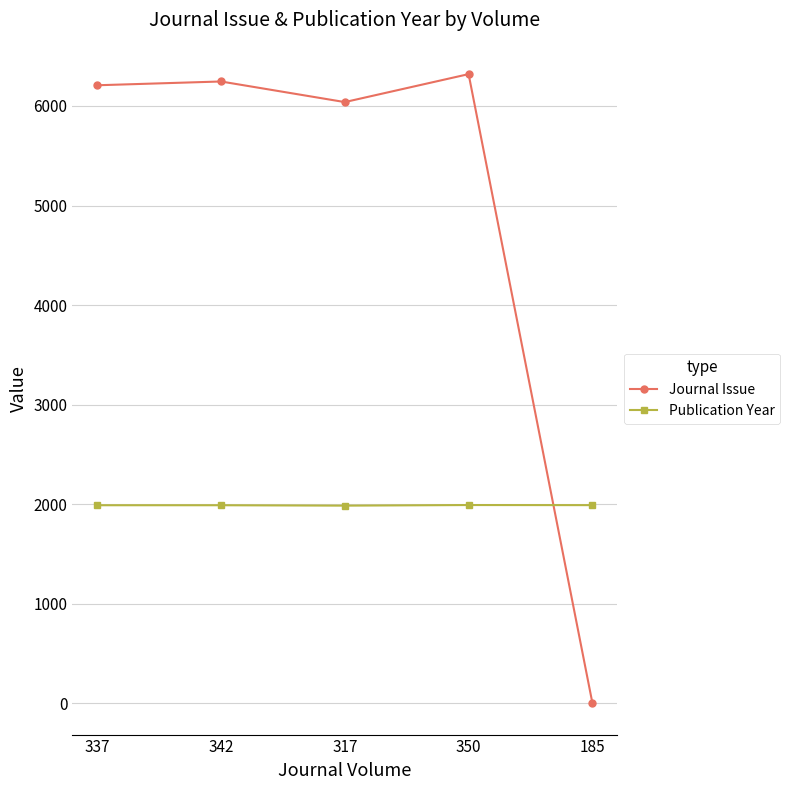

At 350, list the series in order from largest to smallest.

Journal Issue, Publication Year